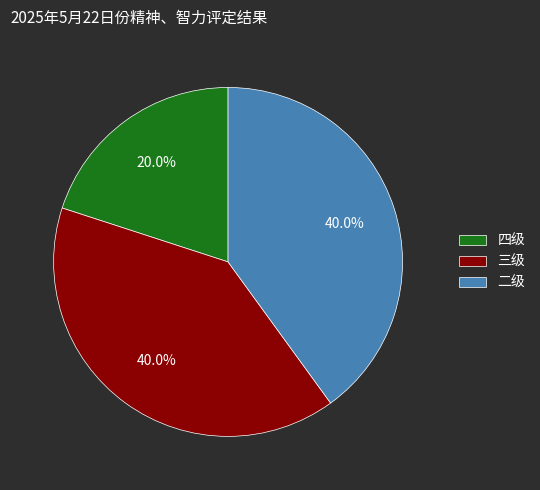

Combined, what portion of the pie is 三级 and 四级?

60.0%